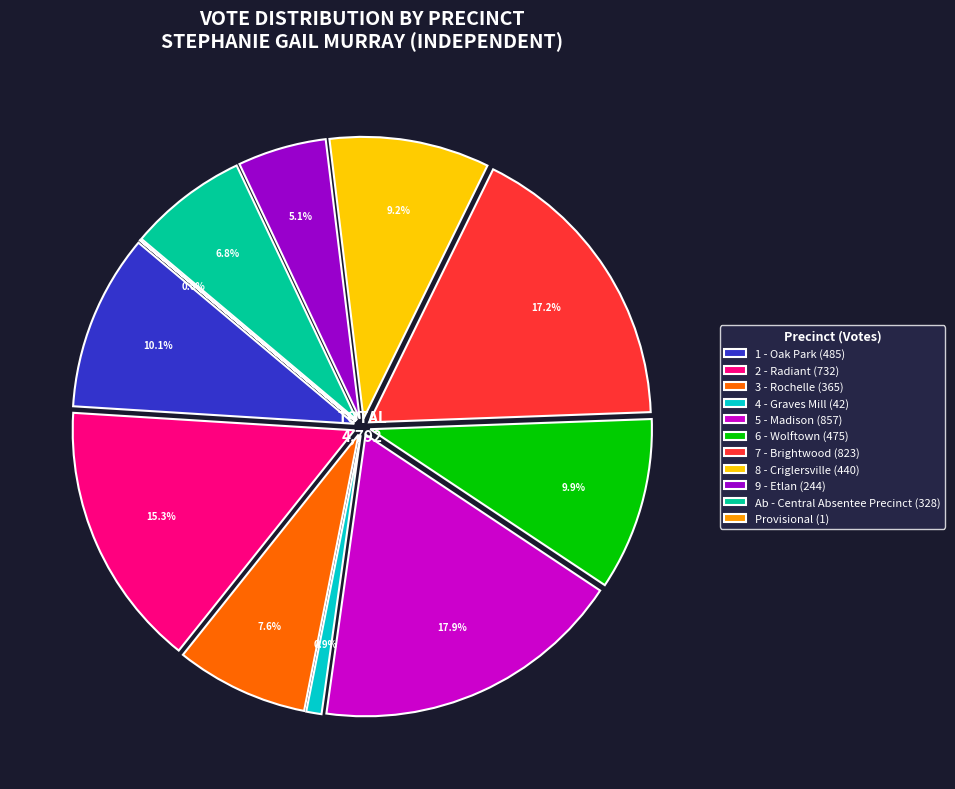

To the nearest percent, what portion does 3 - Rochelle represent?

8%